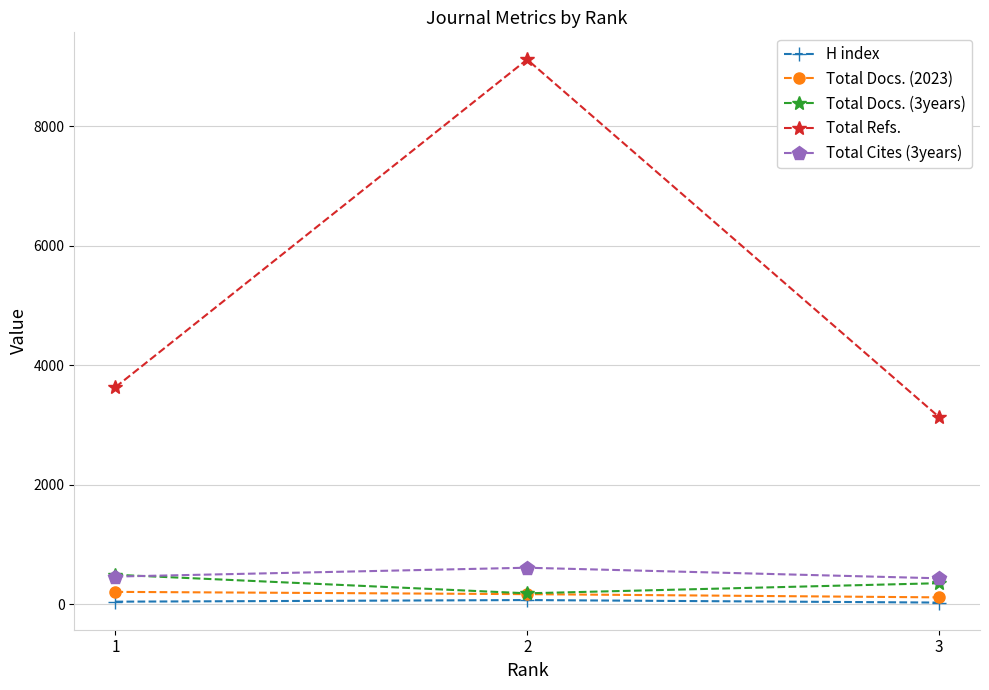

Where is Total Docs. (2023) nearest to the value 165?

2